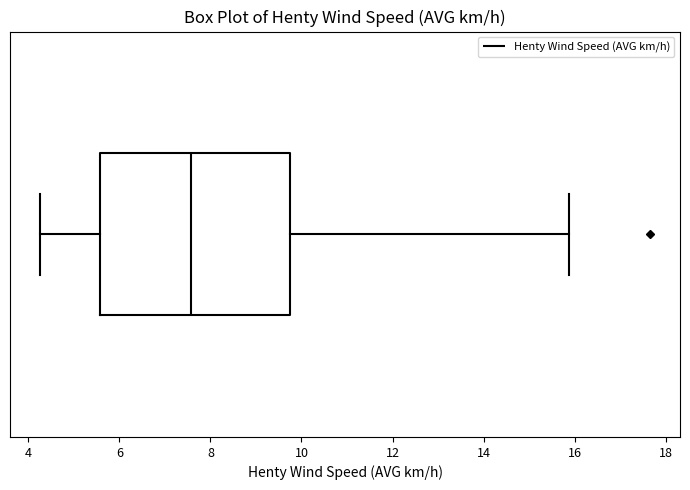

Where is the right edge of the box on the x-axis? The values are not printed on the chart, so give them approximately, as read against the axis.

9.8